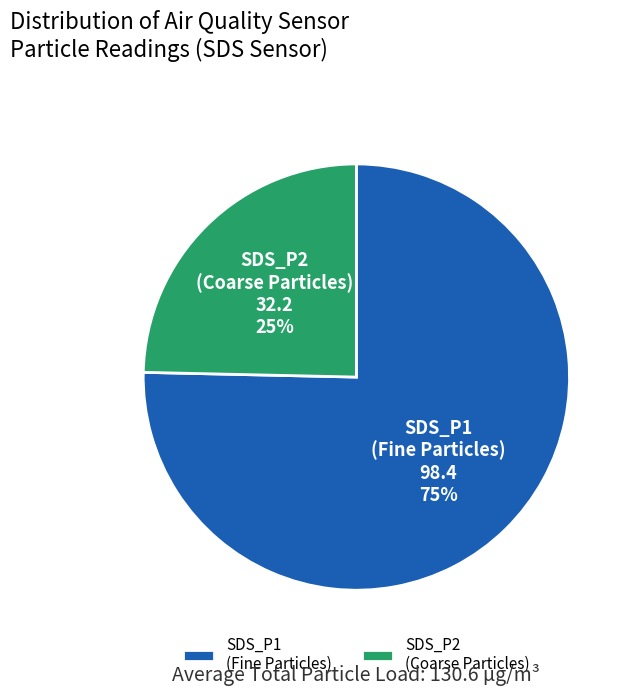

To the nearest percent, what is the average slice percentage?

50%